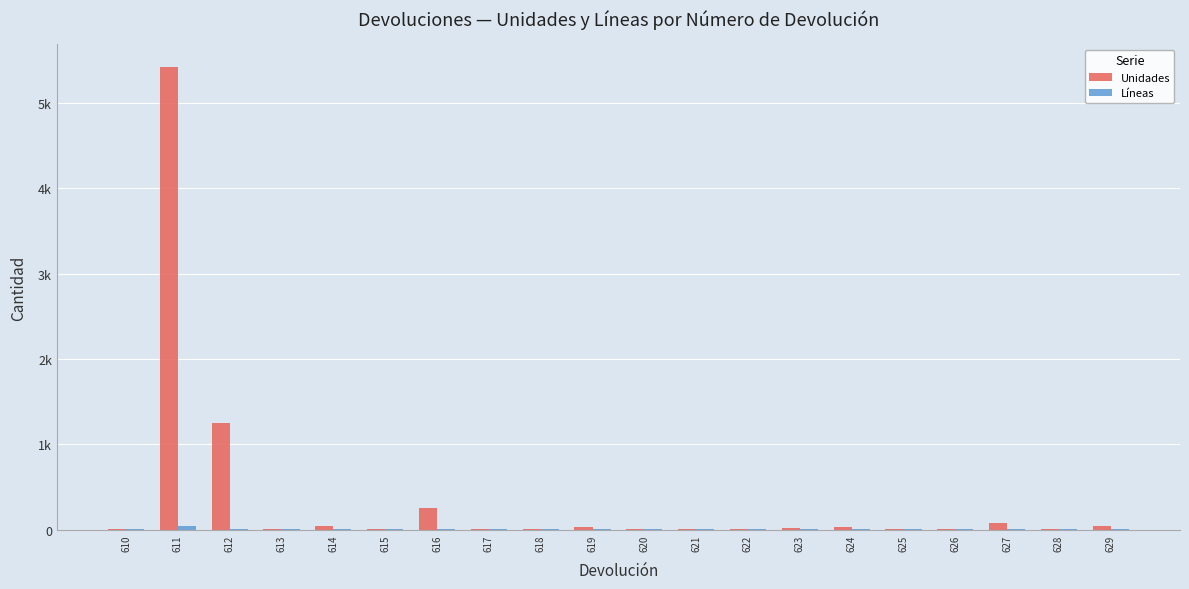

Reading right to left, what are all the values shown in this chart?

Unidades: 41	3	77	9	7	30	14	6	6	12	31	6	2	254	4	42	7	1252	5419	3
Líneas: 7	1	4	3	7	3	8	1	1	1	1	1	1	4	3	1	5	8	40	1